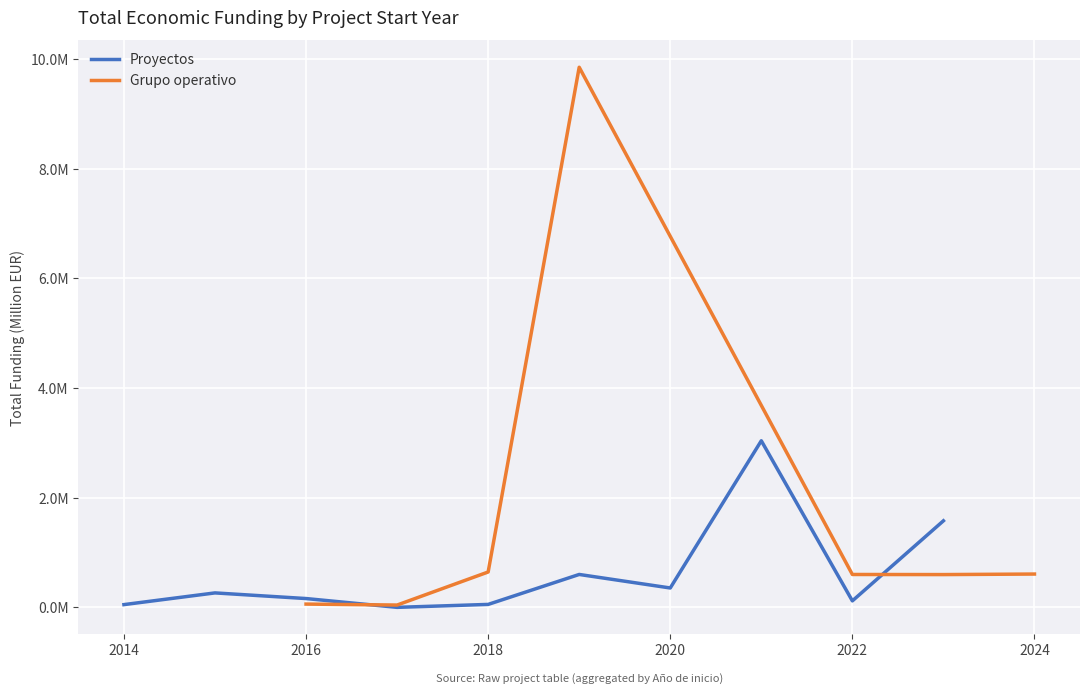

True or false: the data shows 0.0 at 2018.

False